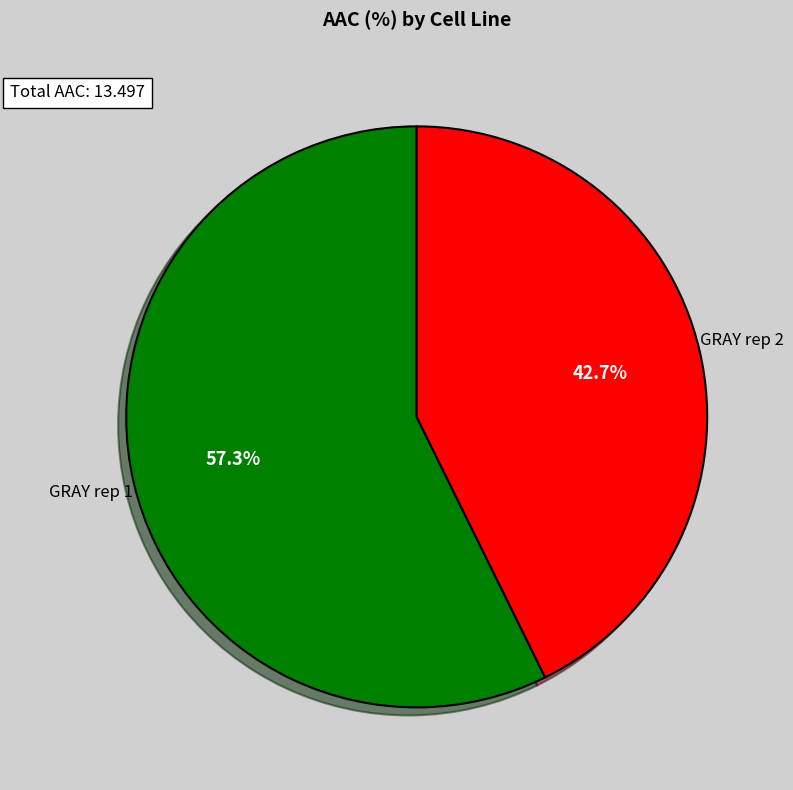

Which has a higher value, GRAY rep 2 or GRAY rep 1?

GRAY rep 1